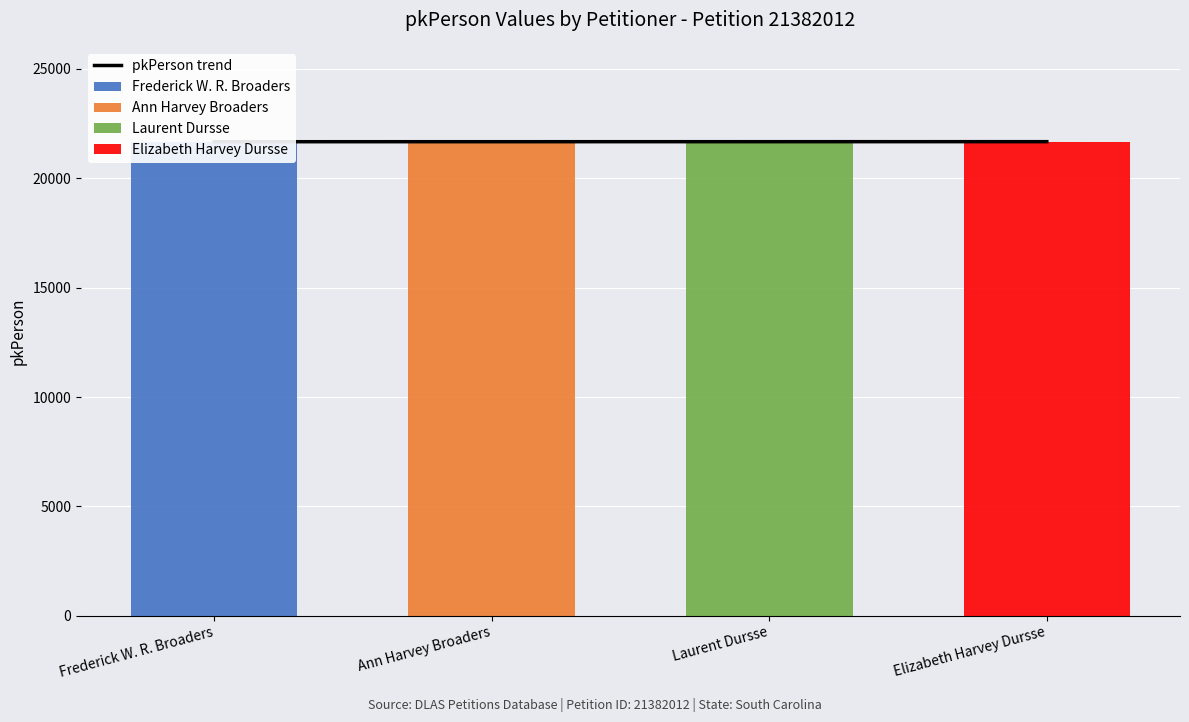

How many values in the pkPerson trend series exceed 21675?

1